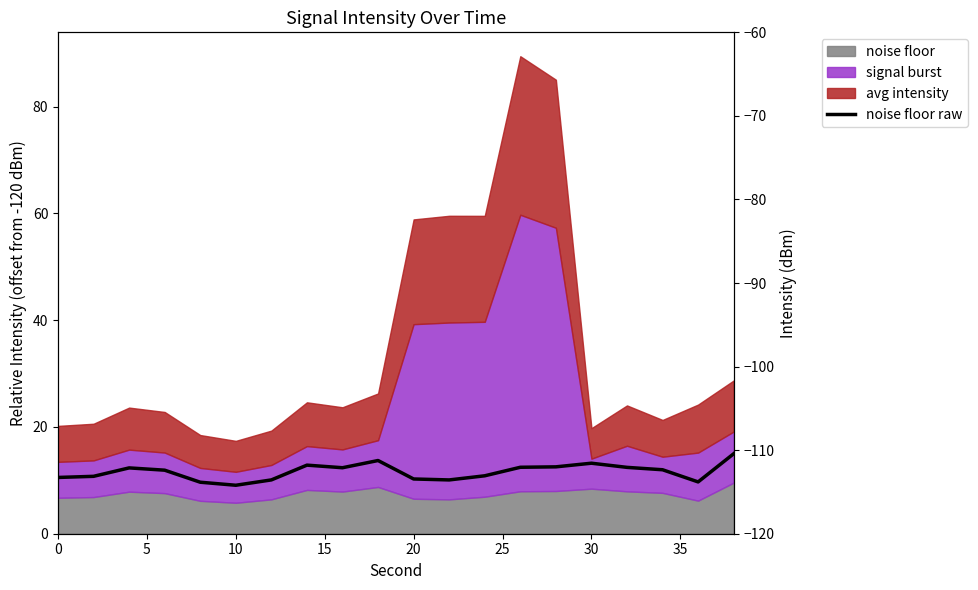

What is the difference between the second highest and minimum values?

3.0